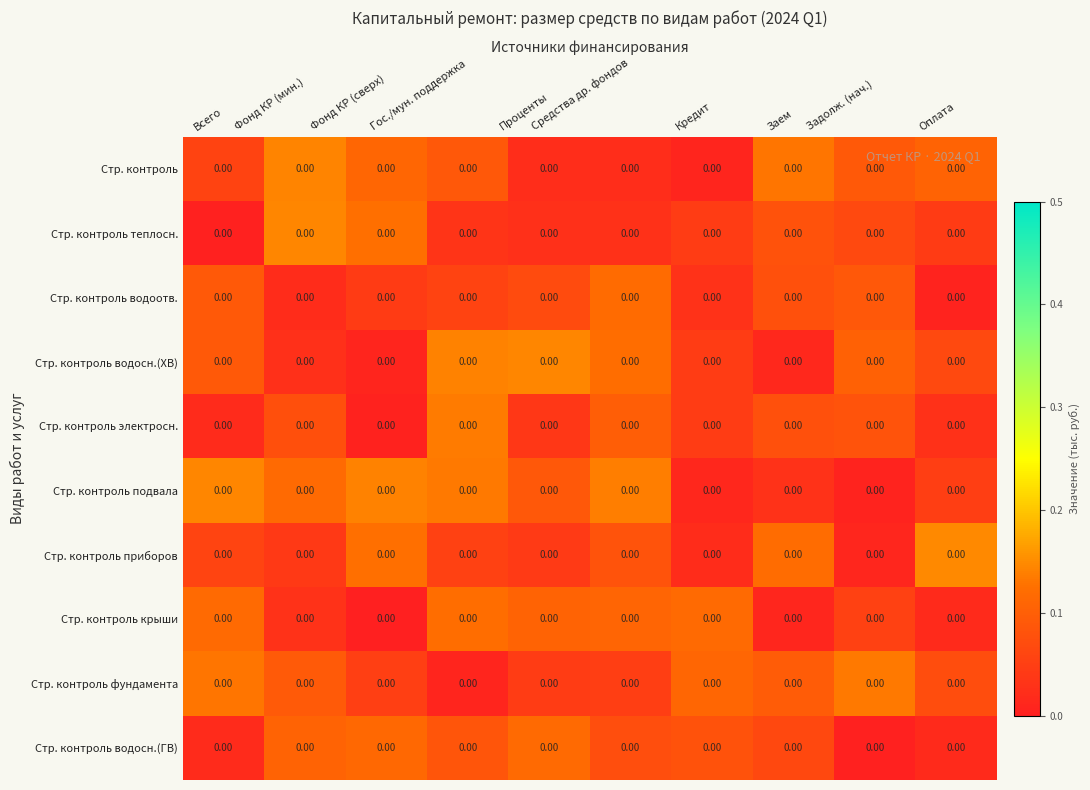

Reading left to right, transcribe all the data shown in this chart.

Стр. контроль: Всего=0.0	Фонд КР (мин.)=0.0	Фонд КР (сверх)=0.0	Гос./мун. поддержка=0.0	Проценты=0.0	Средства др. фондов=0.0	Кредит=0.0	Заем=0.0	Задолж. (нач.)=0.0	Оплата=0.0
Стр. контроль теплосн.: Всего=0.0	Фонд КР (мин.)=0.0	Фонд КР (сверх)=0.0	Гос./мун. поддержка=0.0	Проценты=0.0	Средства др. фондов=0.0	Кредит=0.0	Заем=0.0	Задолж. (нач.)=0.0	Оплата=0.0
Стр. контроль водоотв.: Всего=0.0	Фонд КР (мин.)=0.0	Фонд КР (сверх)=0.0	Гос./мун. поддержка=0.0	Проценты=0.0	Средства др. фондов=0.0	Кредит=0.0	Заем=0.0	Задолж. (нач.)=0.0	Оплата=0.0
Стр. контроль водосн.(ХВ): Всего=0.0	Фонд КР (мин.)=0.0	Фонд КР (сверх)=0.0	Гос./мун. поддержка=0.0	Проценты=0.0	Средства др. фондов=0.0	Кредит=0.0	Заем=0.0	Задолж. (нач.)=0.0	Оплата=0.0
Стр. контроль электросн.: Всего=0.0	Фонд КР (мин.)=0.0	Фонд КР (сверх)=0.0	Гос./мун. поддержка=0.0	Проценты=0.0	Средства др. фондов=0.0	Кредит=0.0	Заем=0.0	Задолж. (нач.)=0.0	Оплата=0.0
Стр. контроль подвала: Всего=0.0	Фонд КР (мин.)=0.0	Фонд КР (сверх)=0.0	Гос./мун. поддержка=0.0	Проценты=0.0	Средства др. фондов=0.0	Кредит=0.0	Заем=0.0	Задолж. (нач.)=0.0	Оплата=0.0
Стр. контроль приборов: Всего=0.0	Фонд КР (мин.)=0.0	Фонд КР (сверх)=0.0	Гос./мун. поддержка=0.0	Проценты=0.0	Средства др. фондов=0.0	Кредит=0.0	Заем=0.0	Задолж. (нач.)=0.0	Оплата=0.0
Стр. контроль крыши: Всего=0.0	Фонд КР (мин.)=0.0	Фонд КР (сверх)=0.0	Гос./мун. поддержка=0.0	Проценты=0.0	Средства др. фондов=0.0	Кредит=0.0	Заем=0.0	Задолж. (нач.)=0.0	Оплата=0.0
Стр. контроль фундамента: Всего=0.0	Фонд КР (мин.)=0.0	Фонд КР (сверх)=0.0	Гос./мун. поддержка=0.0	Проценты=0.0	Средства др. фондов=0.0	Кредит=0.0	Заем=0.0	Задолж. (нач.)=0.0	Оплата=0.0
Стр. контроль водосн.(ГВ): Всего=0.0	Фонд КР (мин.)=0.0	Фонд КР (сверх)=0.0	Гос./мун. поддержка=0.0	Проценты=0.0	Средства др. фондов=0.0	Кредит=0.0	Заем=0.0	Задолж. (нач.)=0.0	Оплата=0.0